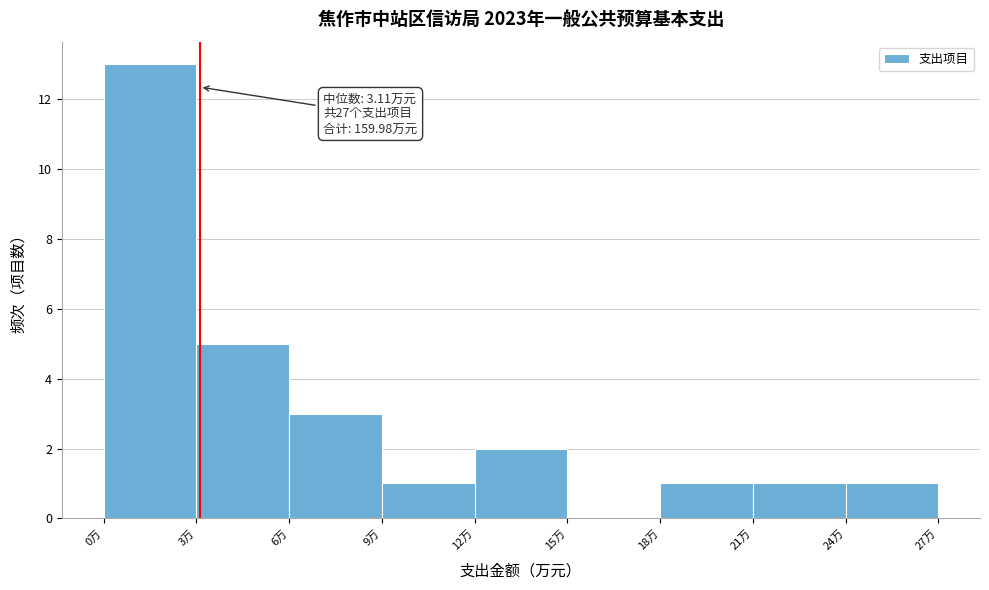

Over which range of the x-axis is the bar tallest?

0 to 3